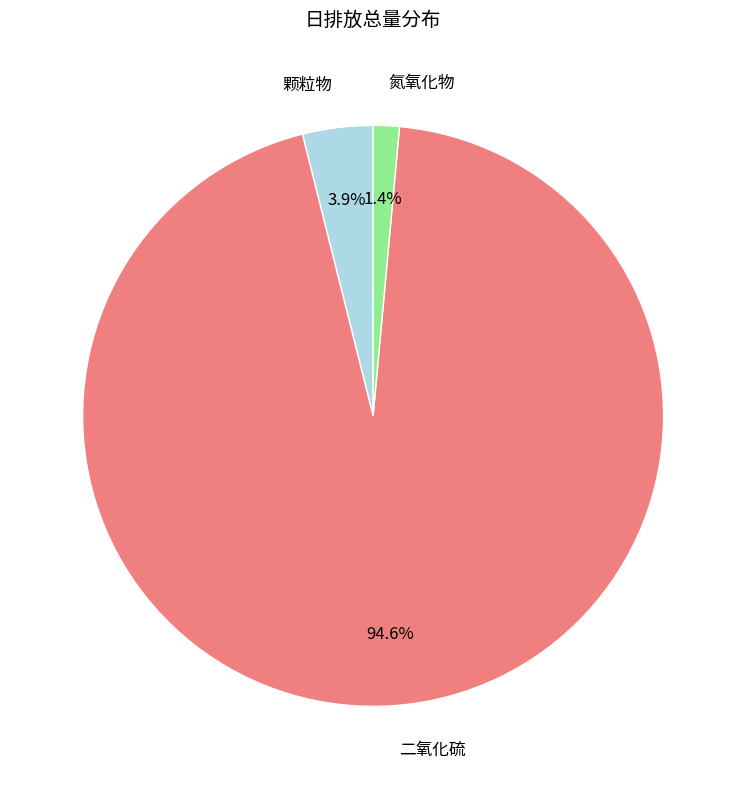

Do 二氧化硫 and 氮氧化物 together represent more than half of the pie?

Yes